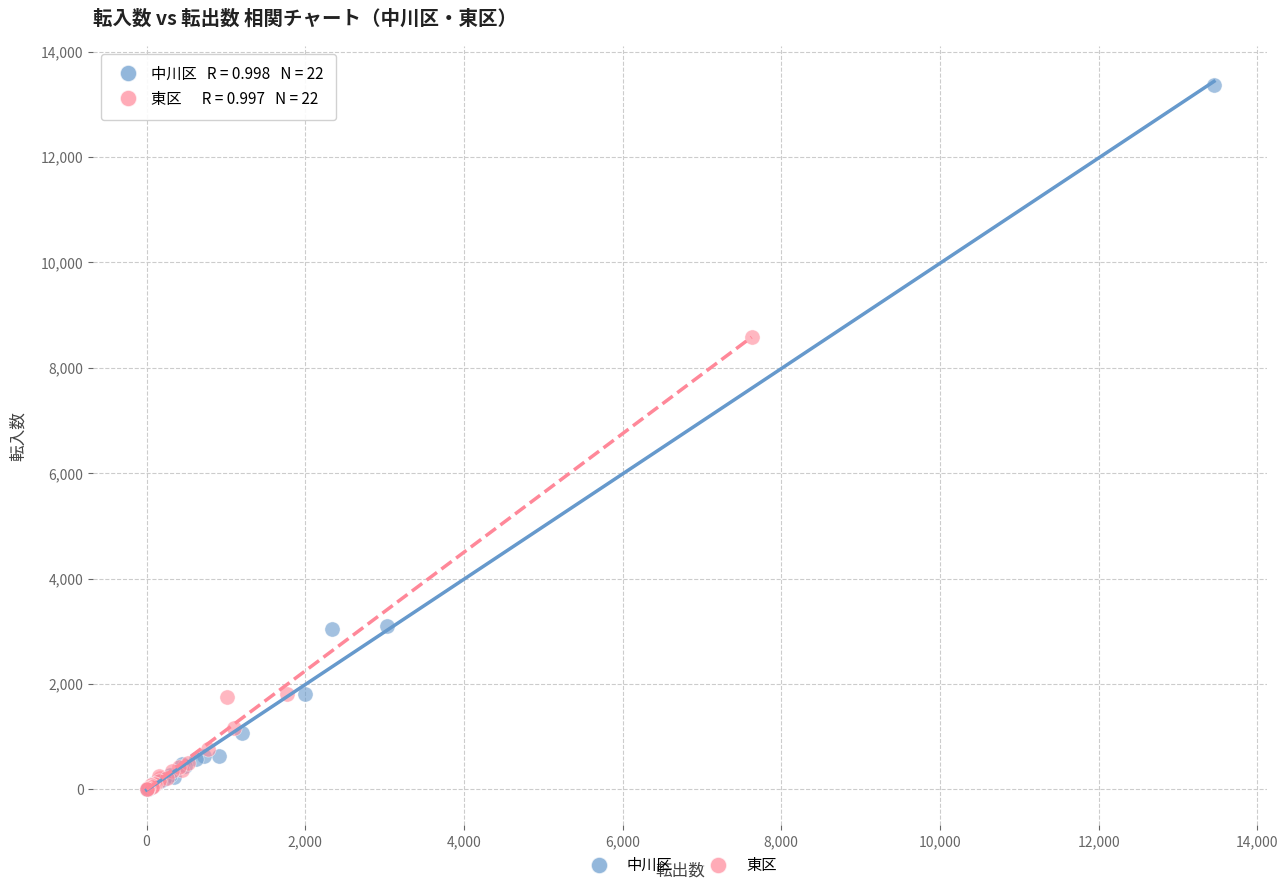

Which series has the largest Y range (max minus min)?

中川区